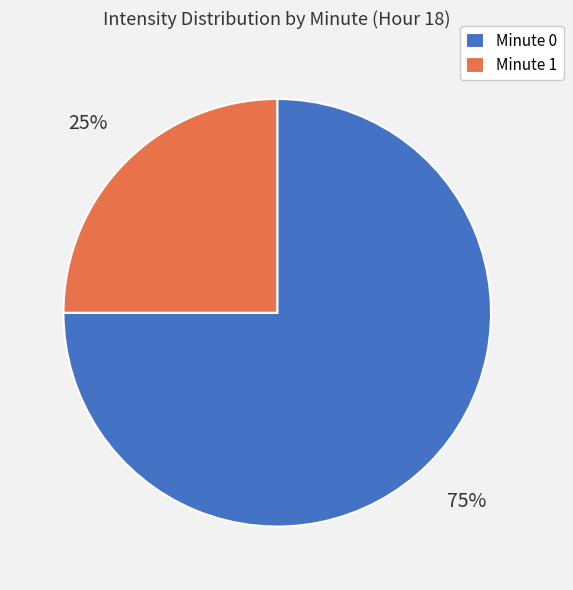

To the nearest percent, what percentage of the pie is Minute 1?

25%